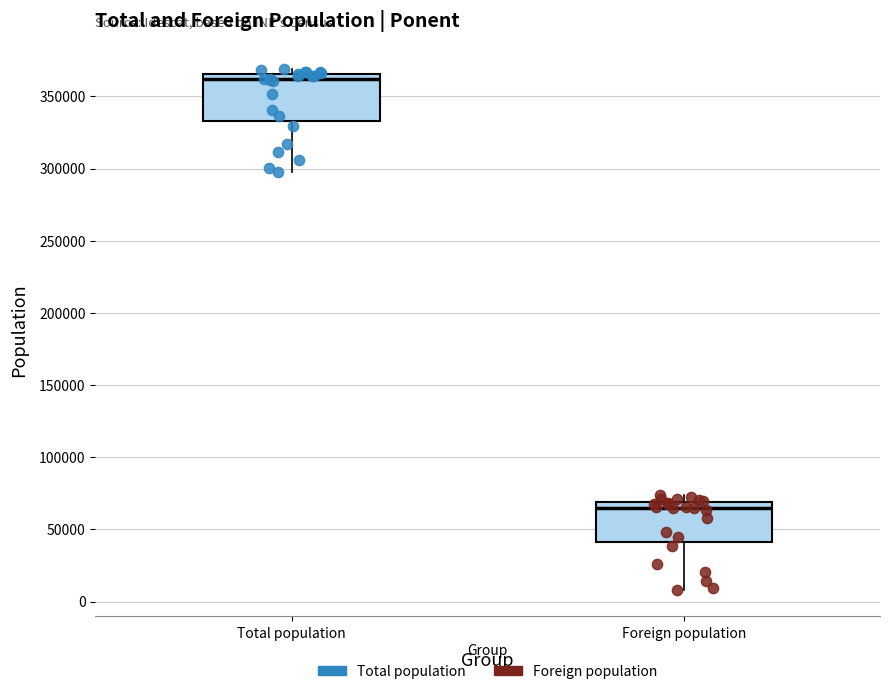

Which box's median line is the lowest?

Foreign population